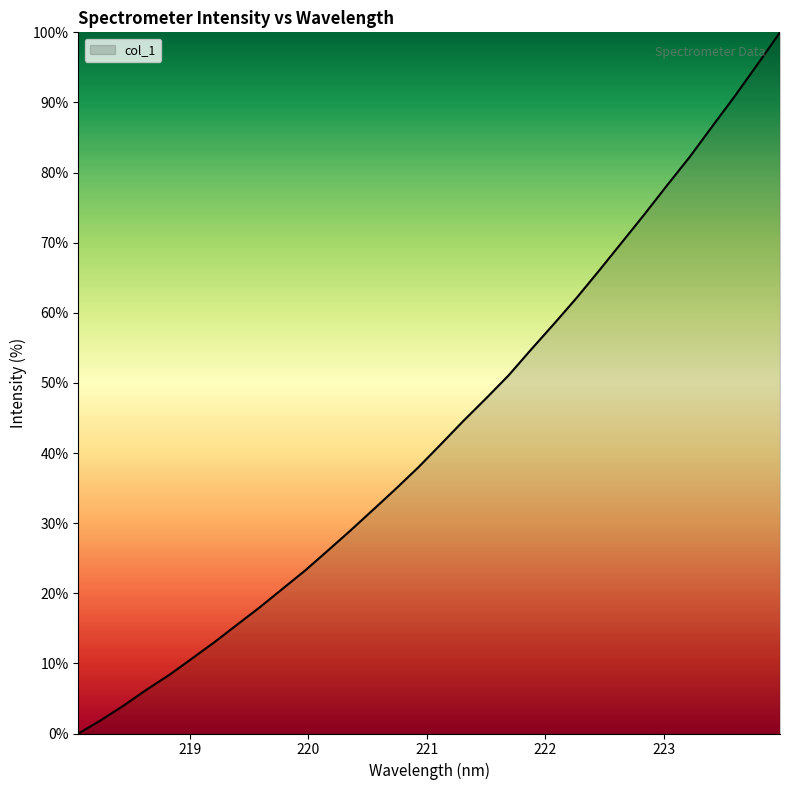

How many lines are shown in the chart?

1